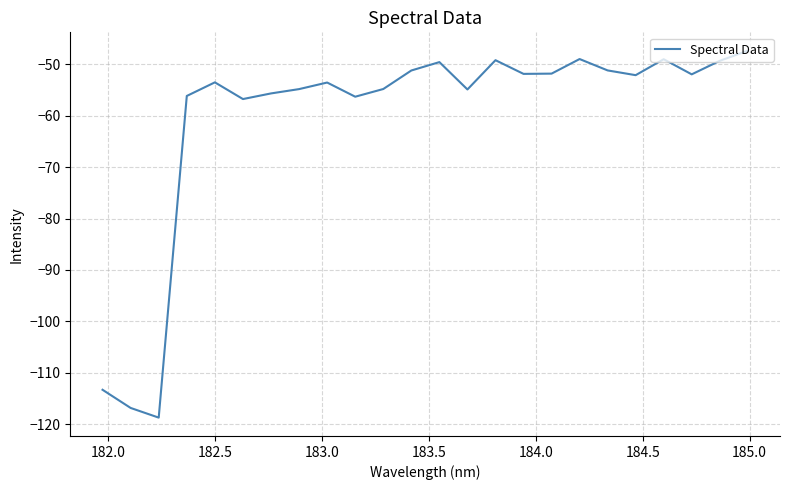

What is the difference between the maximum and minimum values?

71.4